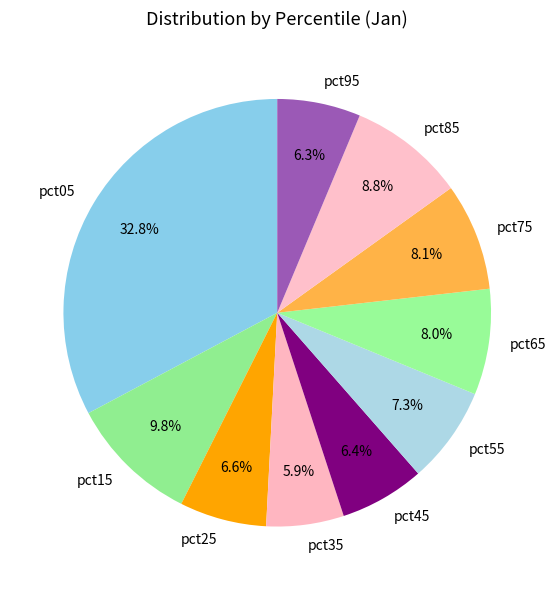

How much of the chart is everything except pct25?

93.4%